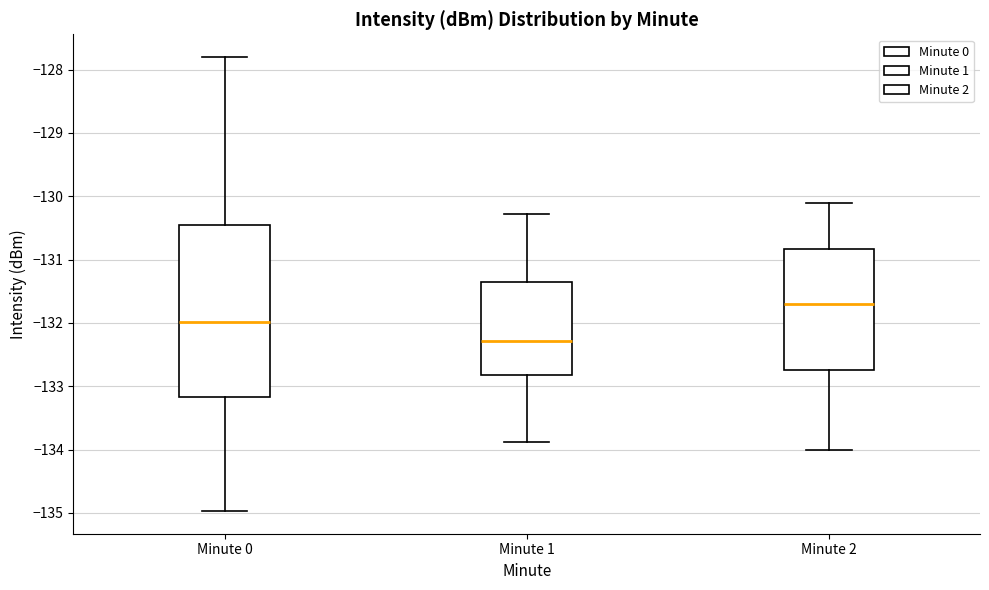

Reading left to right, transcribe this box plot: for each box, give where its median line is, the range the box spans, and where its two whiskers end, as read against the y-axis. The values are not printed on the chart, so give them approximately, as read against the axis.

Minute 0: median -132.0, box -133.2 to -130.5, whiskers -135.0 to -127.8
Minute 1: median -132.3, box -132.8 to -131.3, whiskers -133.9 to -130.3
Minute 2: median -131.7, box -132.7 to -130.8, whiskers -134.0 to -130.1